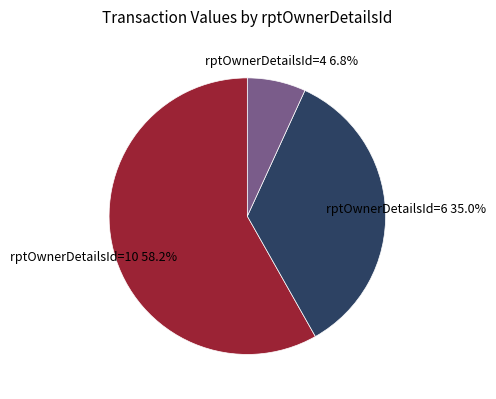

Which slice is the largest?

rptOwnerDetailsId=10